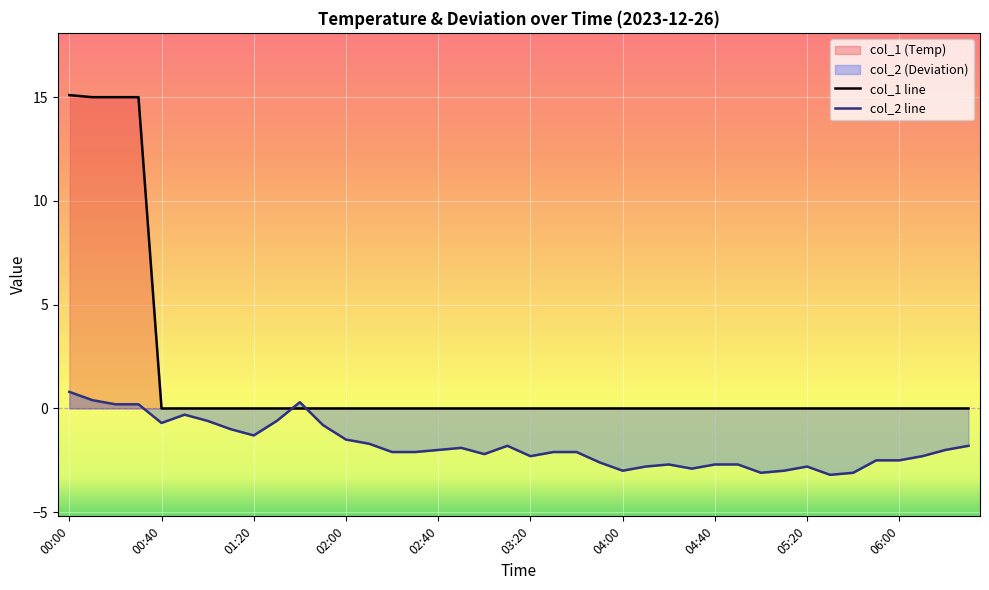

What is the difference between the maximum and minimum values in the col_1 line series?

15.1